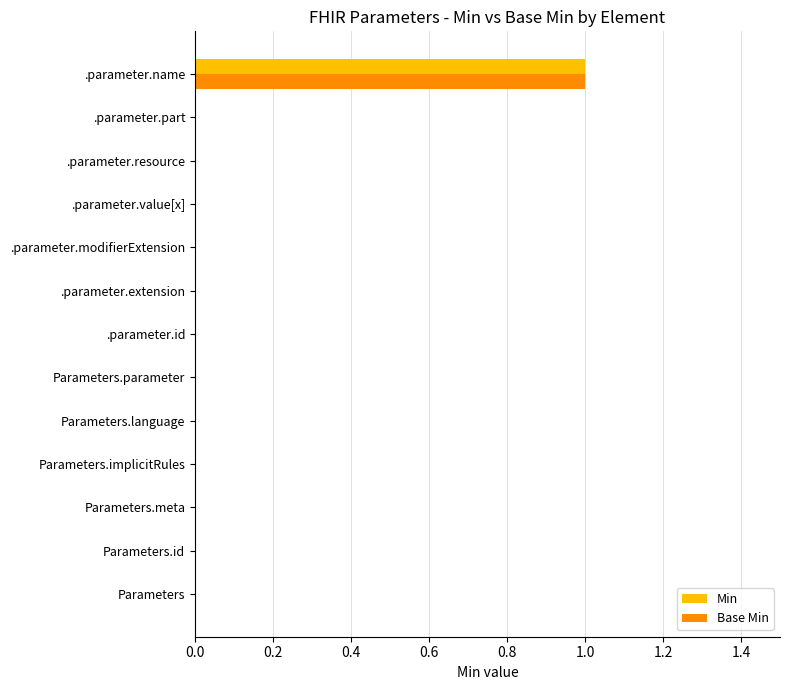

At which category is the sum across all series the highest?

.parameter.name